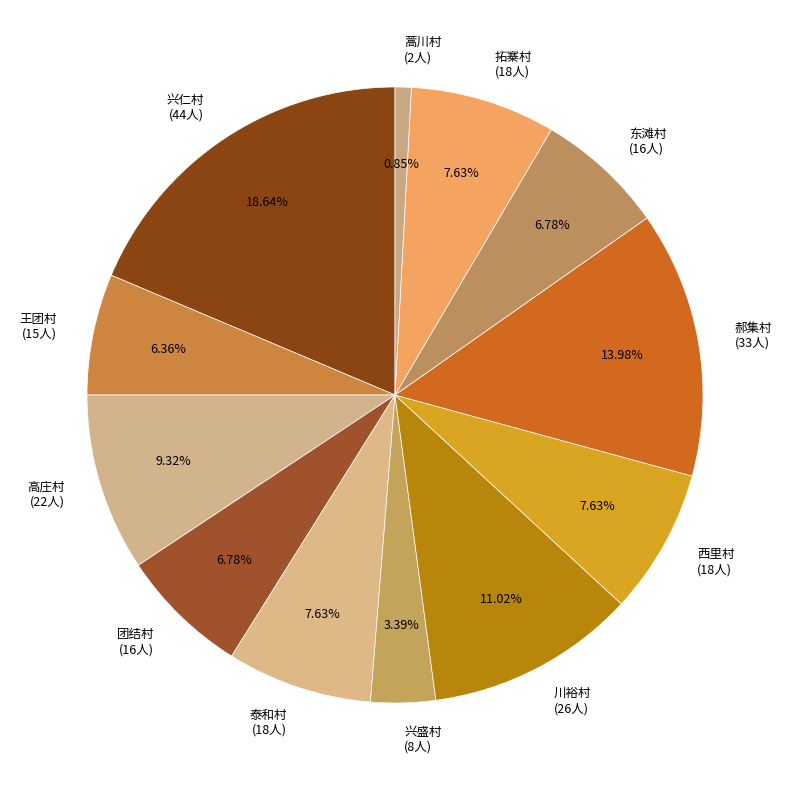

What is the largest slice in the pie chart?

兴仁村